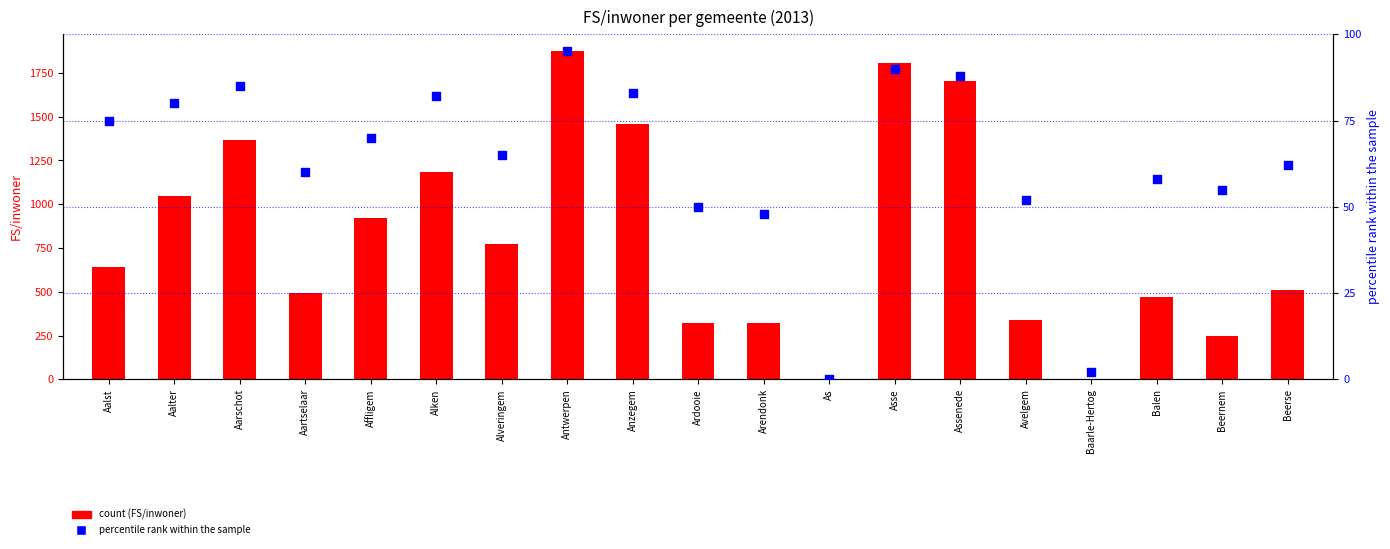

At which category is the sum across all series the highest?

Antwerpen